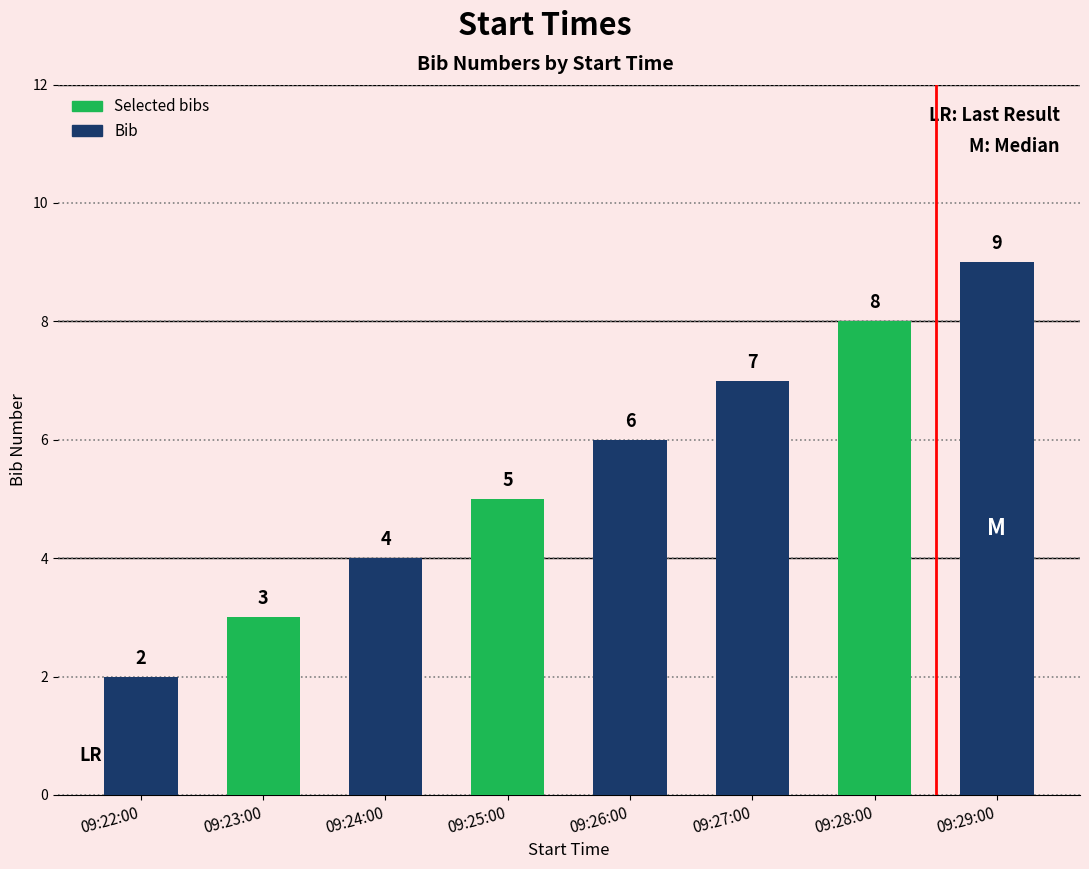

How many values are below 6?

4